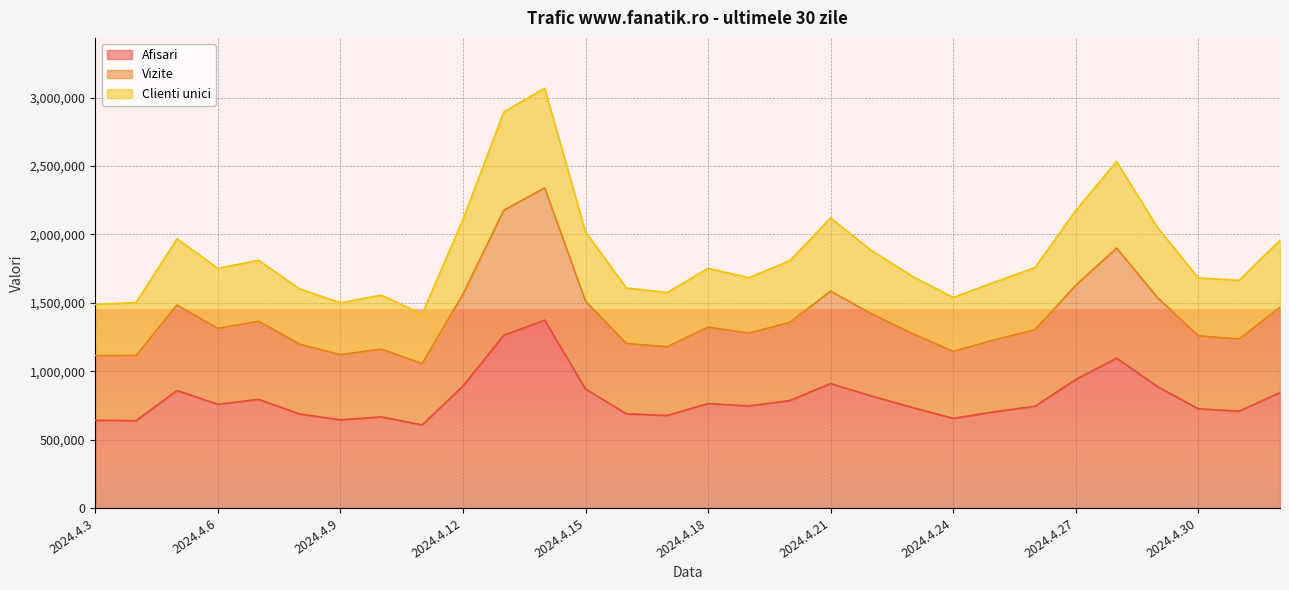

What is the difference between the Afisari values at 2024.4.3 and 2024.4.21?

268870